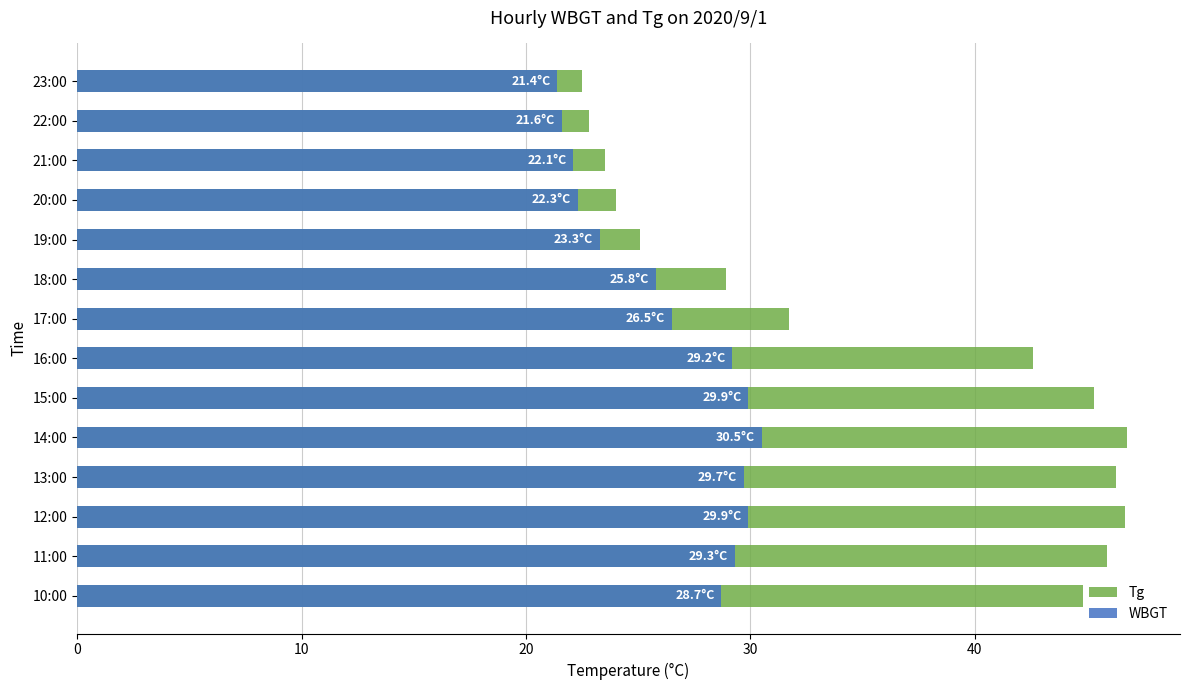

Rank the series at 11:00 from lowest to highest value.

WBGT, Tg